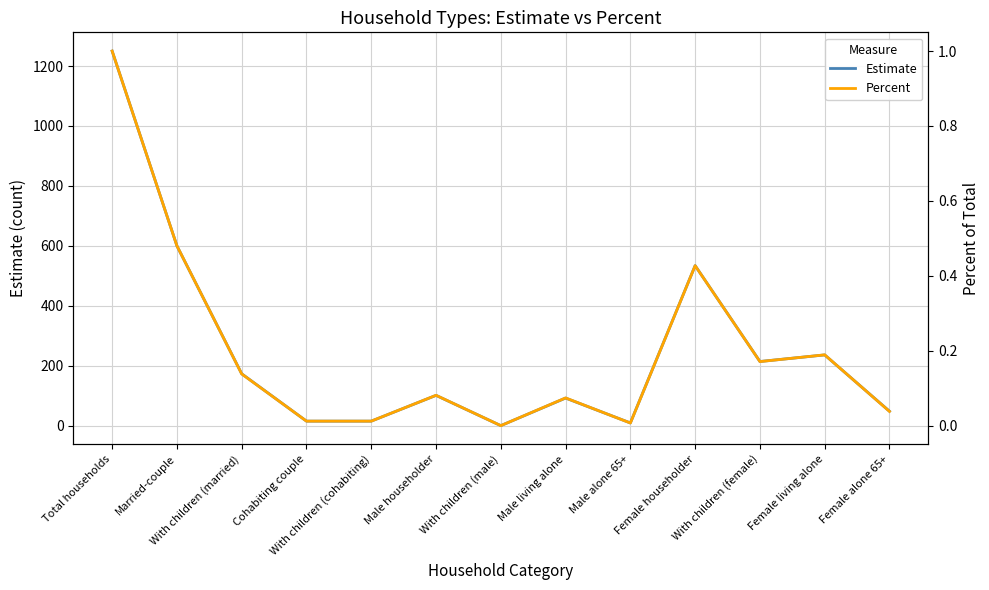

Which series has the widest spread of values?

Estimate